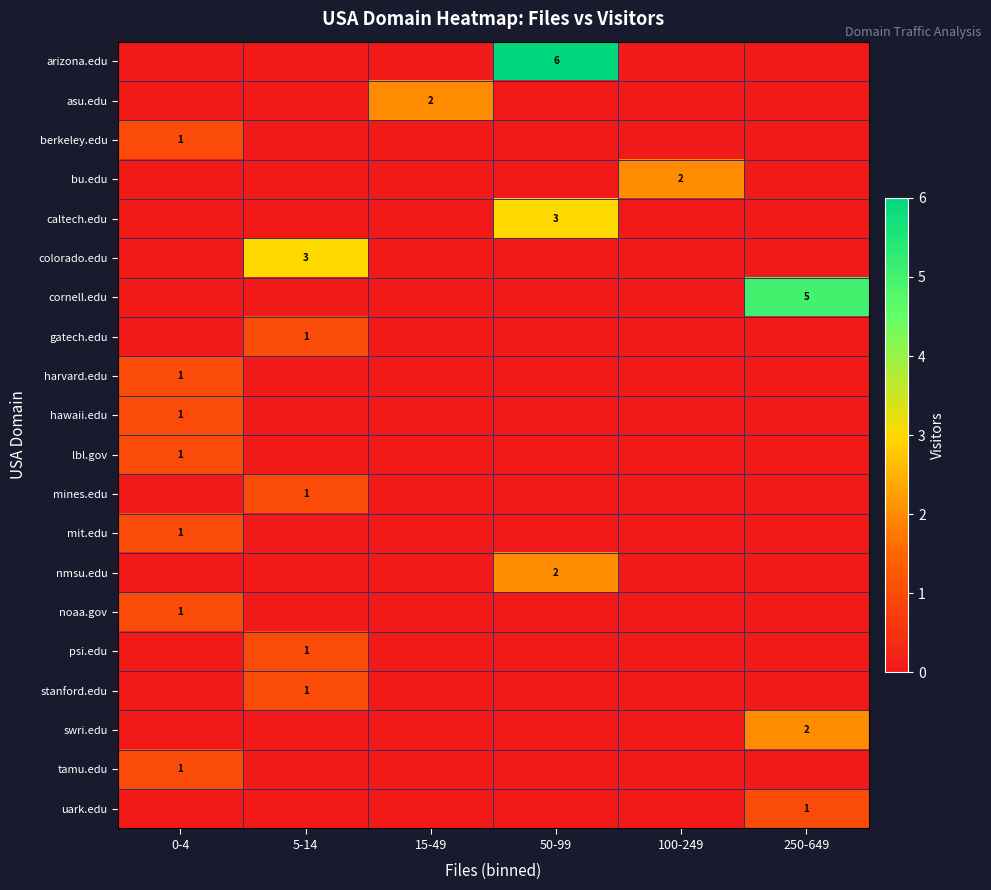

The berkeley.edu series shows 0 at 0-4. True or false?

False